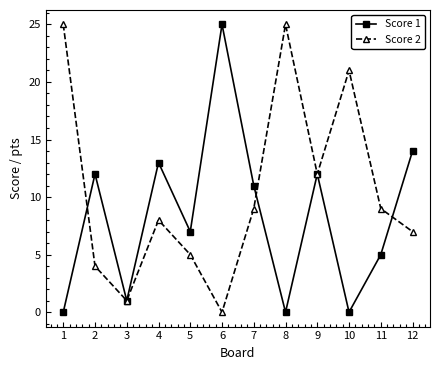

Between 3 and 10, which series saw the biggest shift?

Score 2